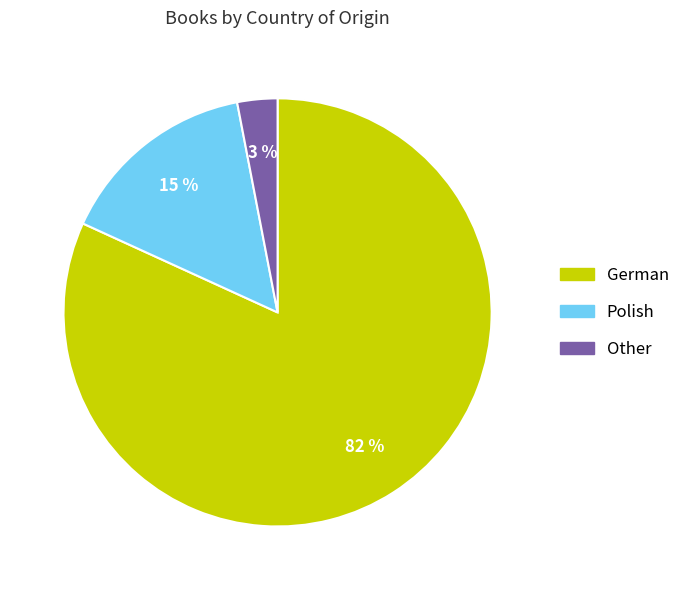

Does any single category account for the majority?

Yes